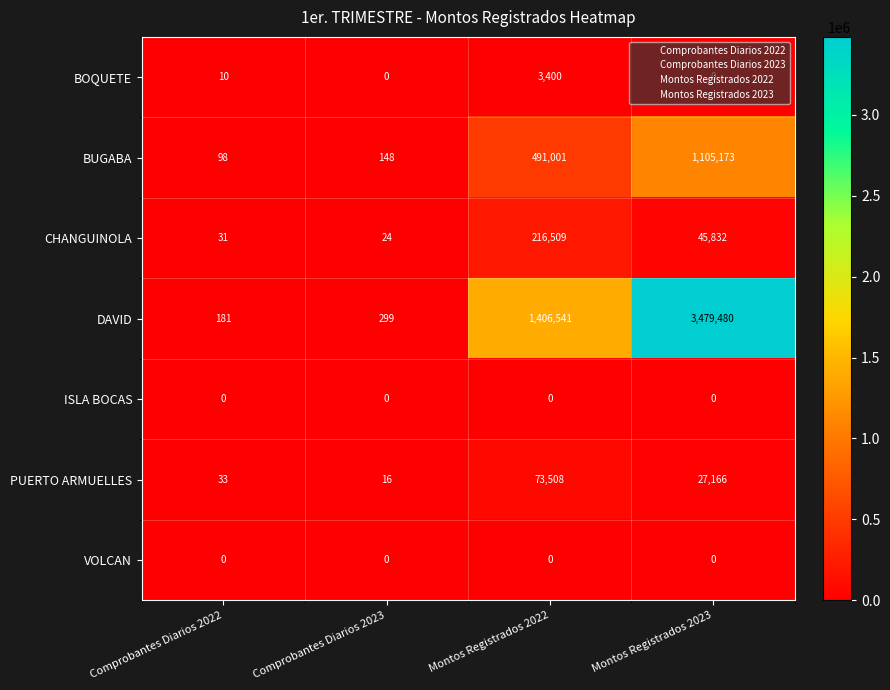

What is the approximate value of CHANGUINOLA at Montos Registrados 2023, to the nearest 50?

45850